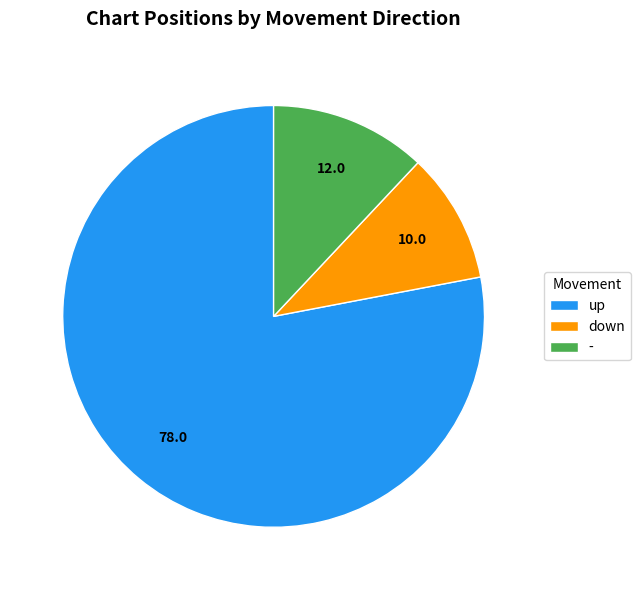

Which category has the smallest portion of the pie?

down